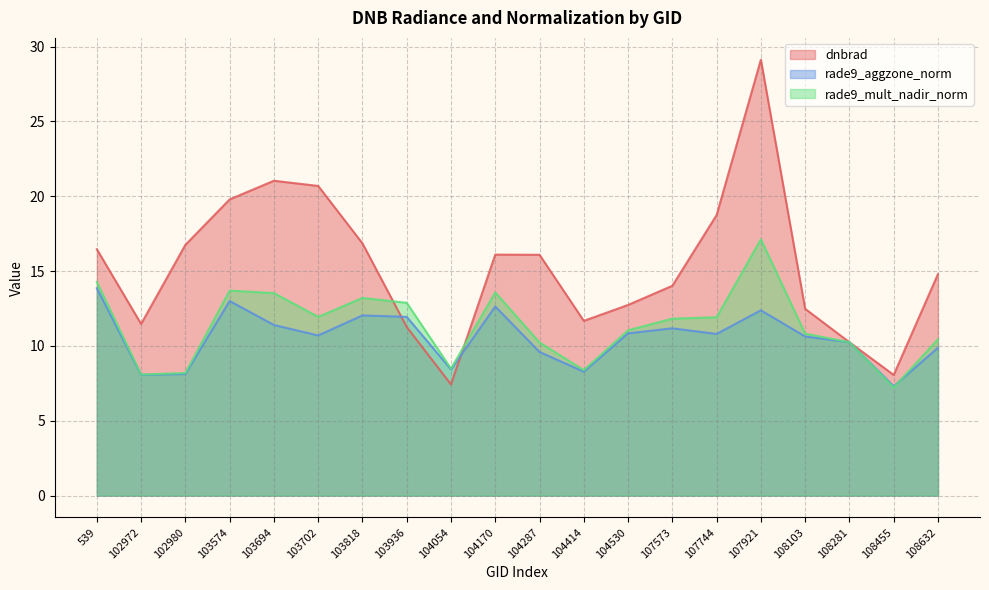

Where is rade9_aggzone_norm nearest to the value 10?

108632